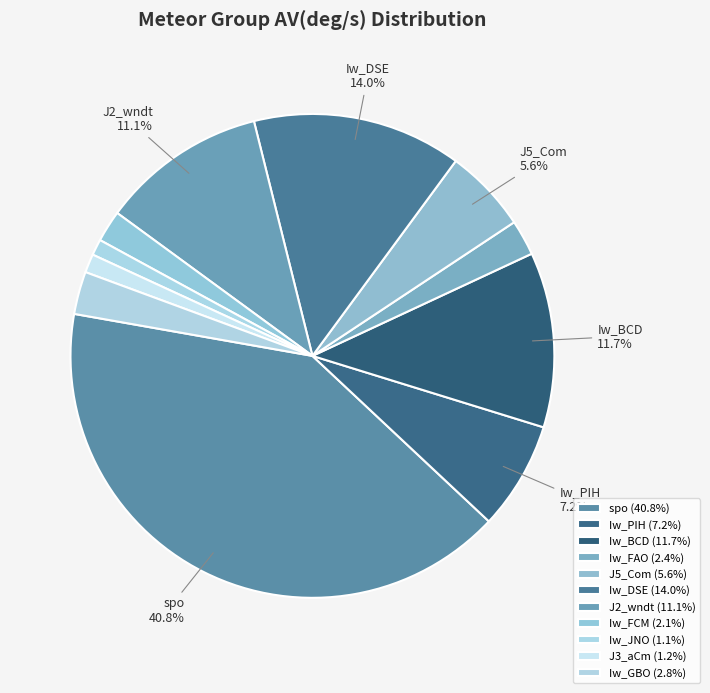

How many slices are in this pie chart?

11